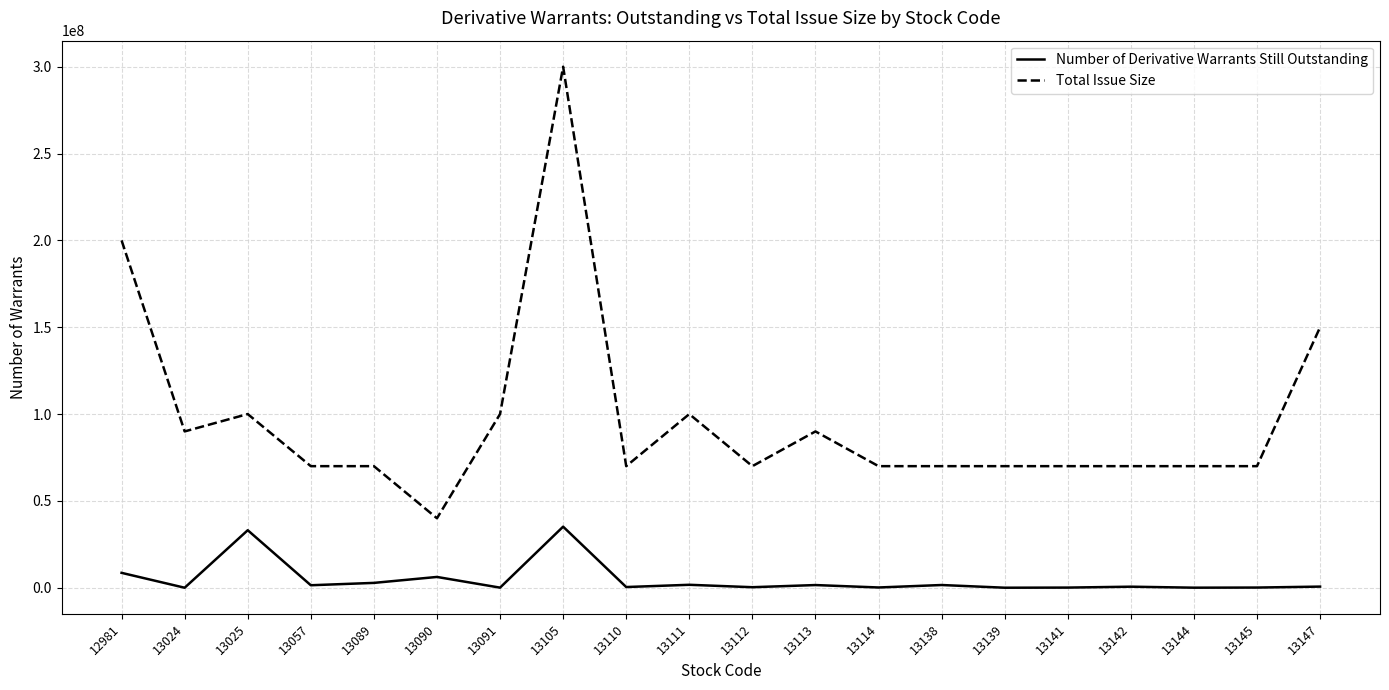

Rank the series by their maximum value, from highest to lowest.

Total Issue Size, Number of Derivative Warrants Still Outstanding